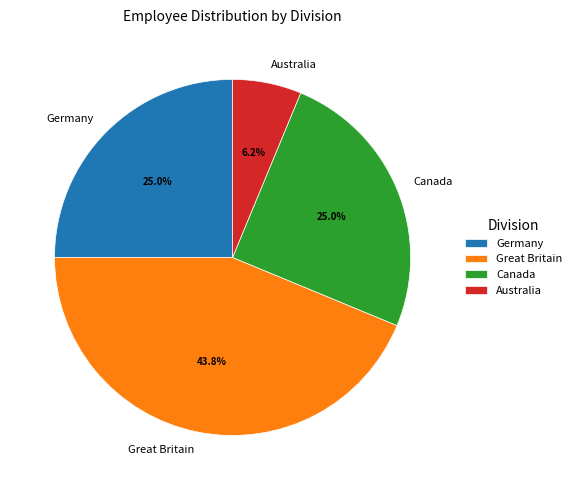

Is there any slice that represents more than half of the pie?

No